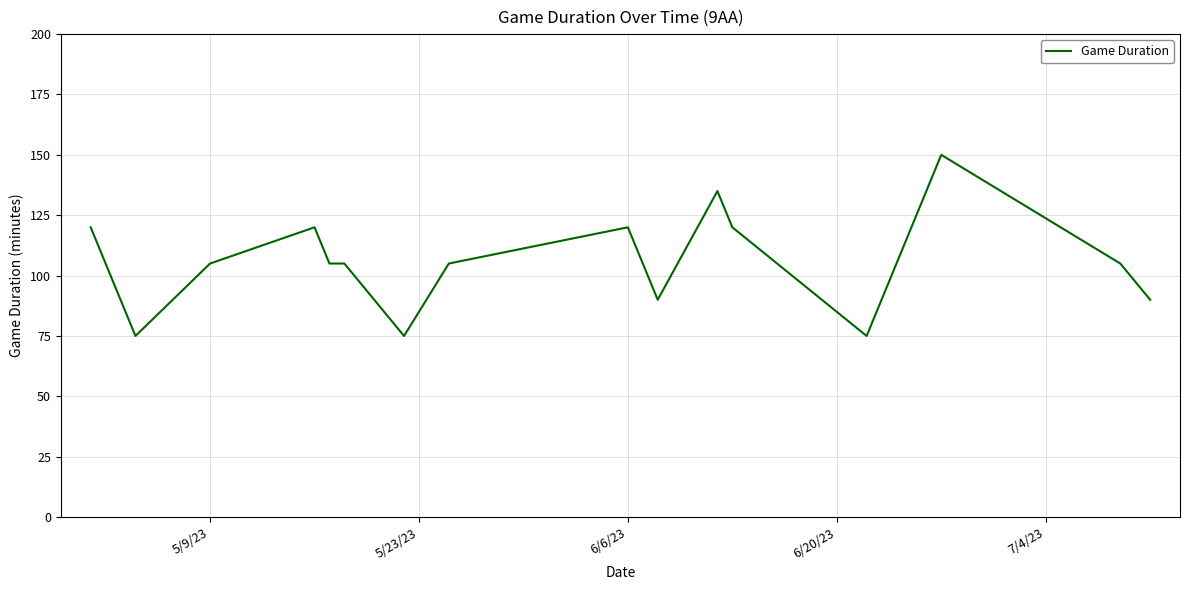

What is the smallest value displayed?

75